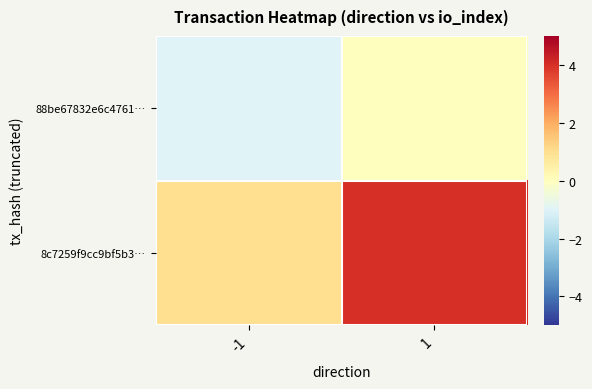

What is the smallest value displayed?

-1